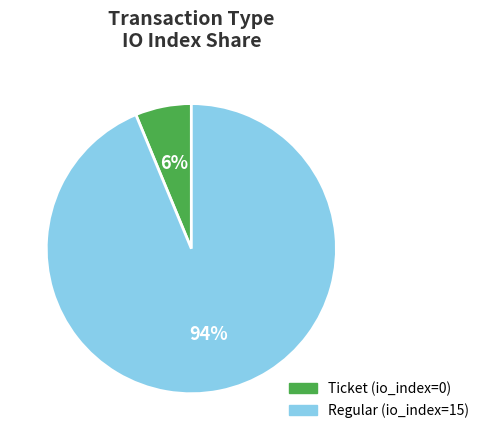

How many segments does this pie chart have?

2